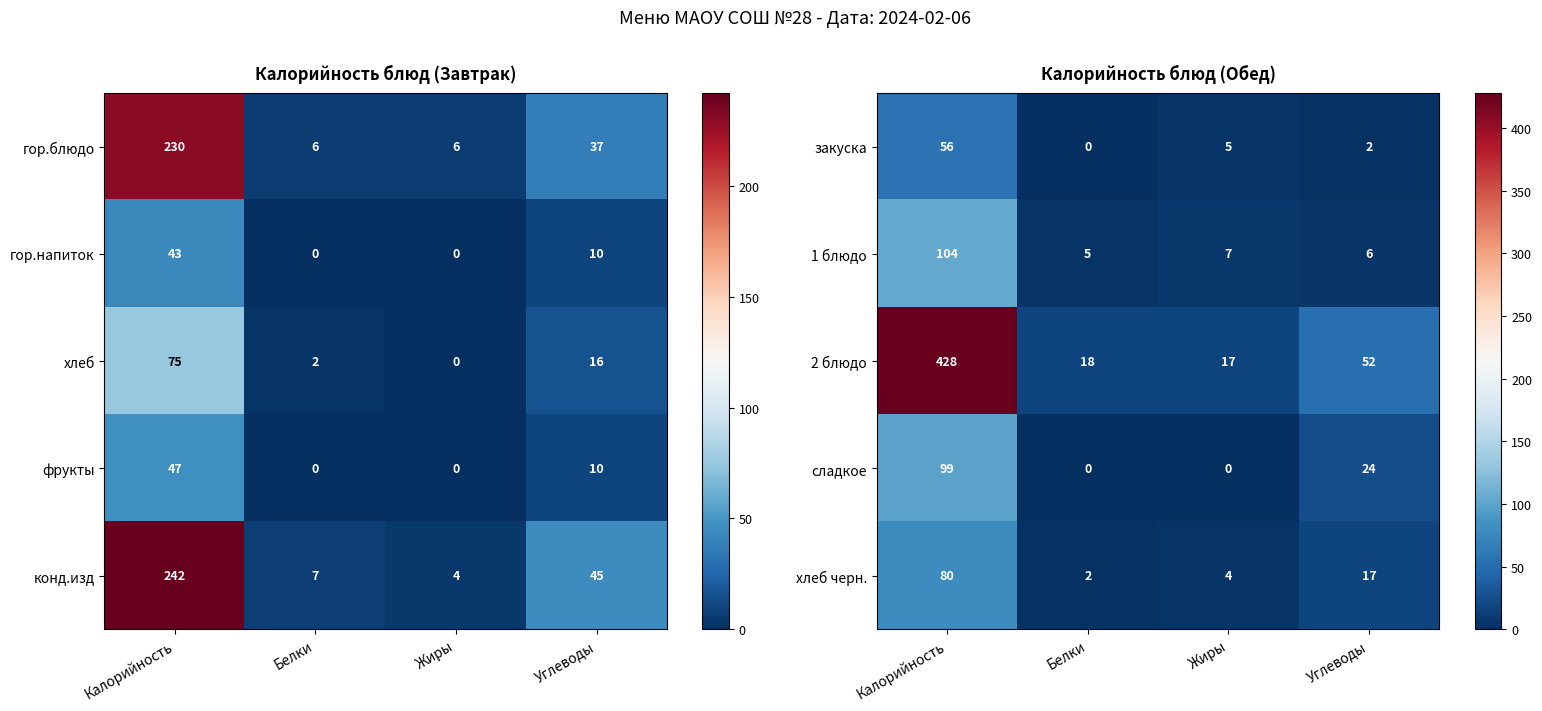

List the series in order of their peak value, lowest first.

закуска, хлеб черн., сладкое, 1 блюдо, 2 блюдо